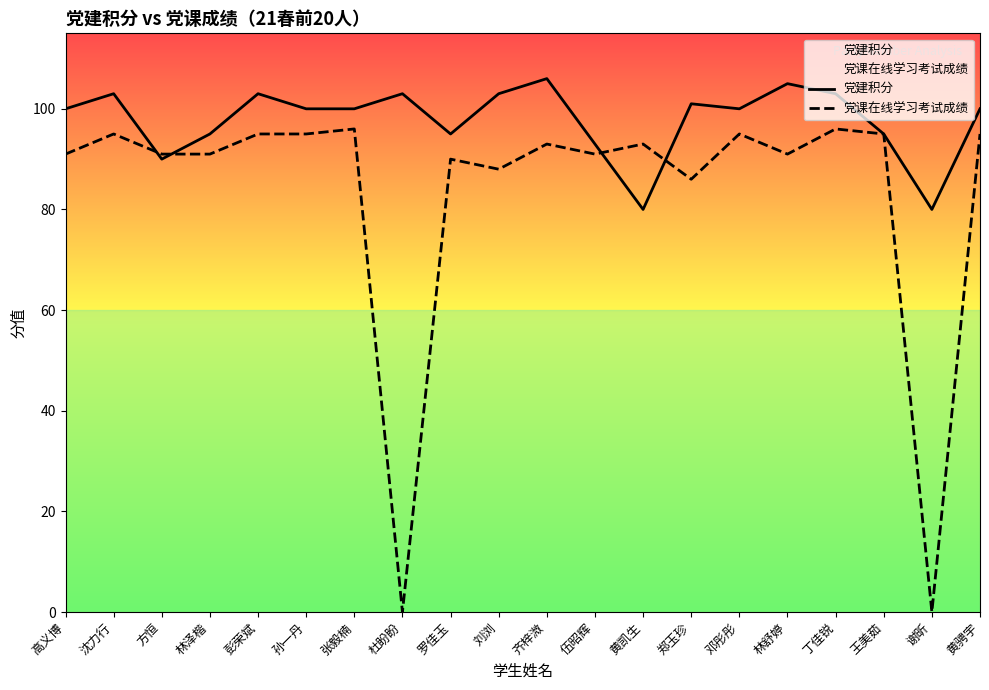

Which has a higher value, 齐梓溦 or 张毅楠?

齐梓溦